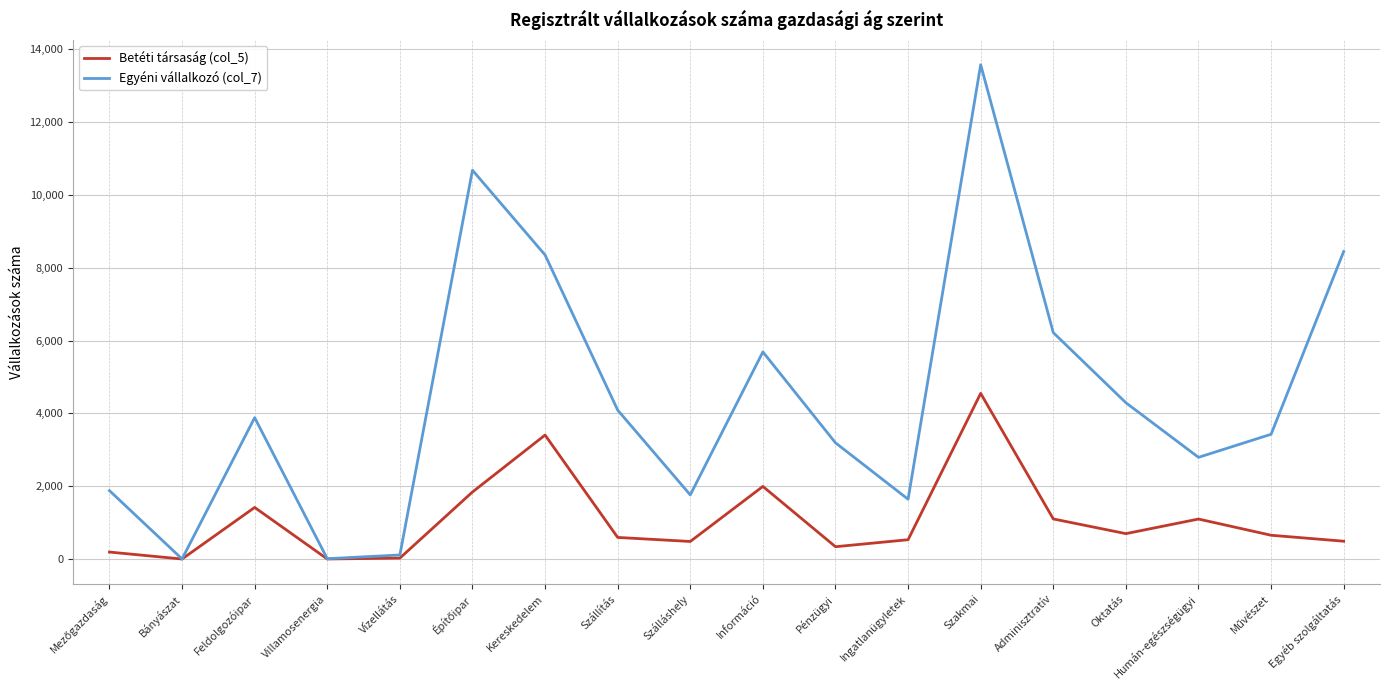

Rank the series at Ingatlanügyletek from highest to lowest value.

Egyéni vállalkozó (col_7), Betéti társaság (col_5)